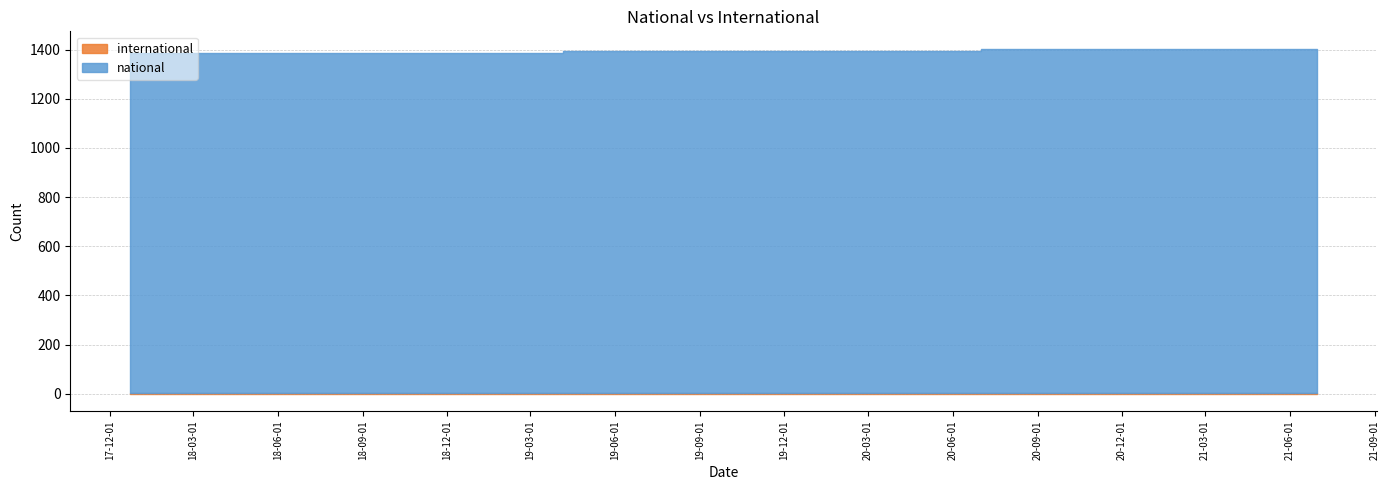

The value of international at 2021-01-01 is 2. True or false?

False